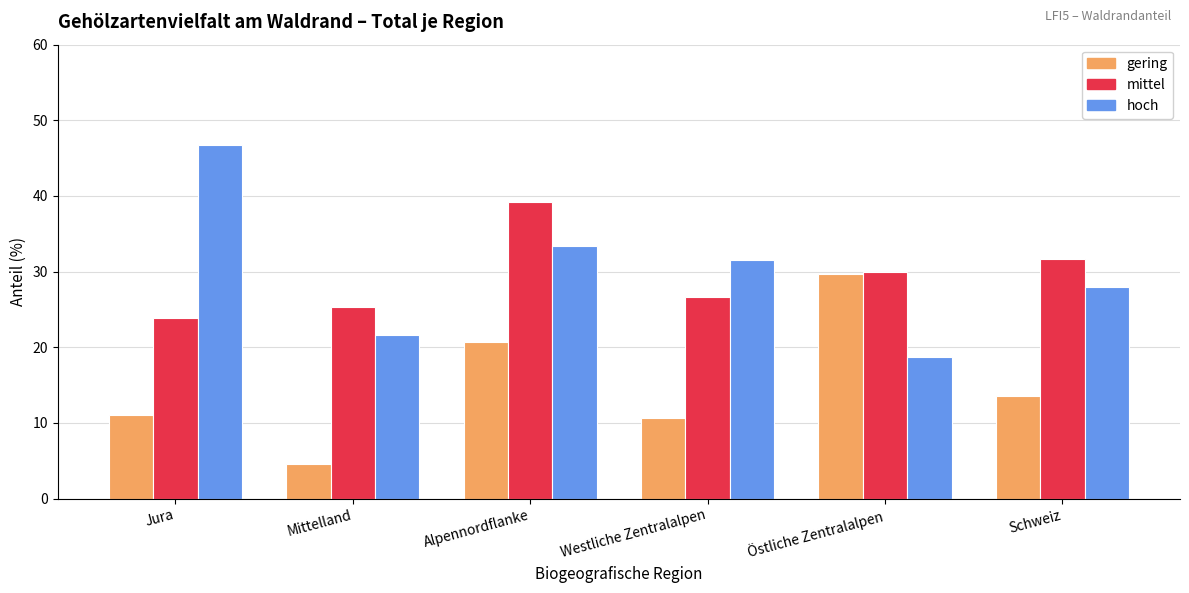

How many bars are there in each group?

3